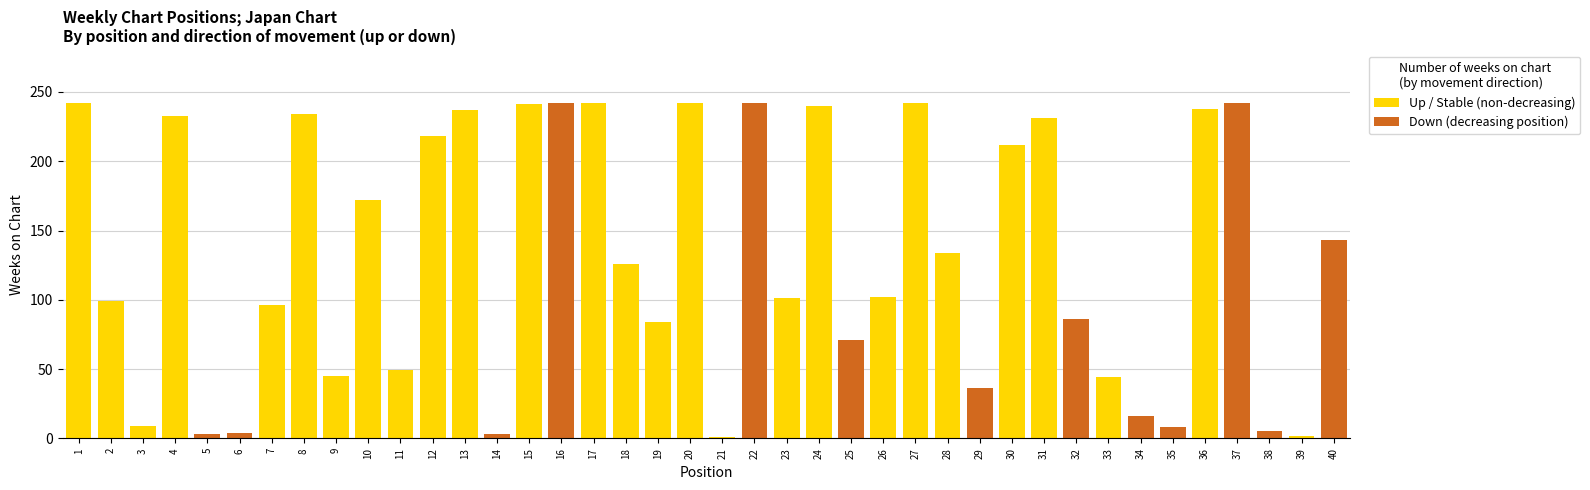

What is the value of the Weeks on Chart bar at the 25th from the left?

71